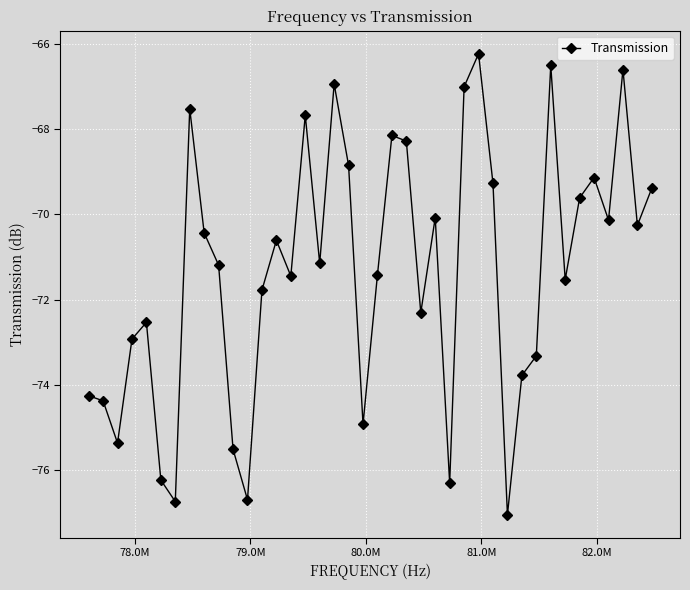

What is the greatest value displayed?

-66.2